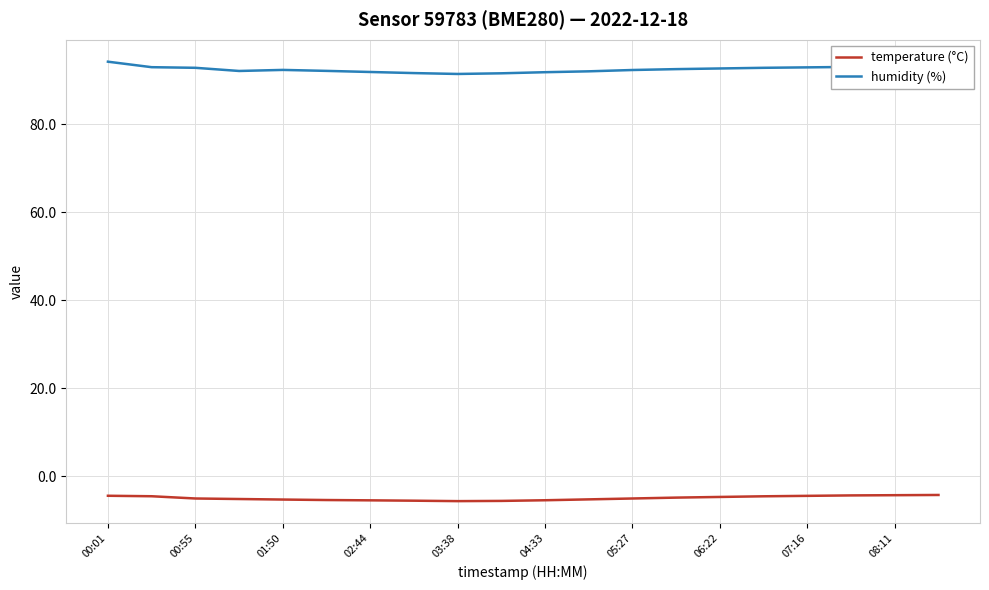

Rank the series by their maximum value, from highest to lowest.

humidity (%), temperature (°C)